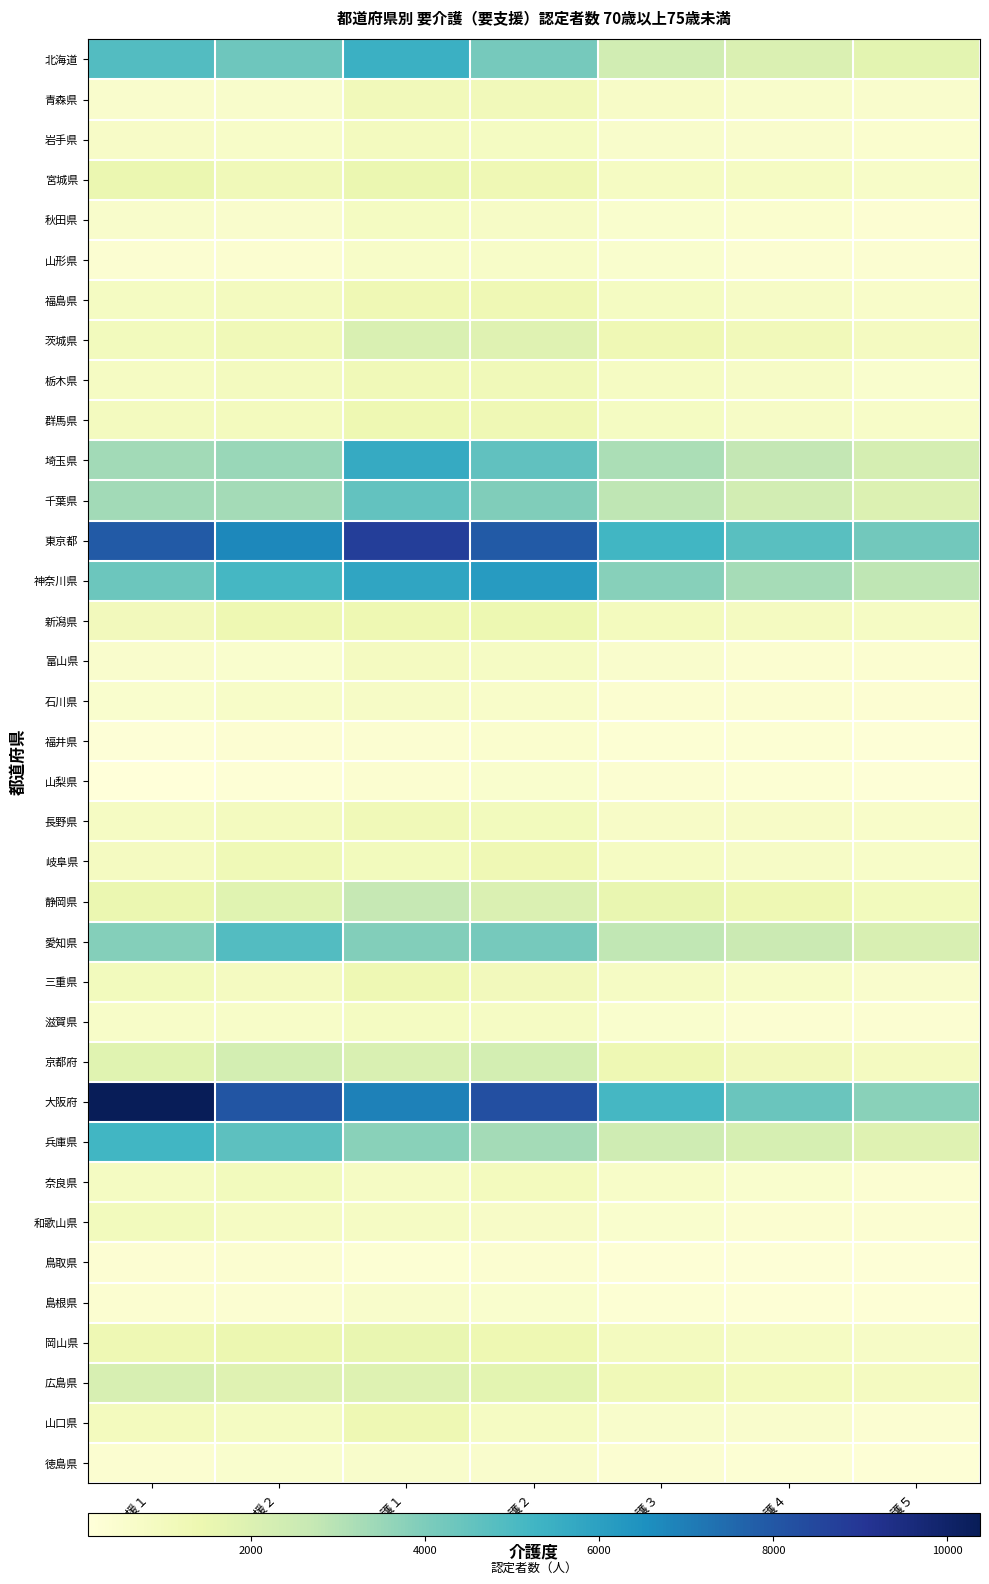

At which category is the sum across all series the highest?

要介護１